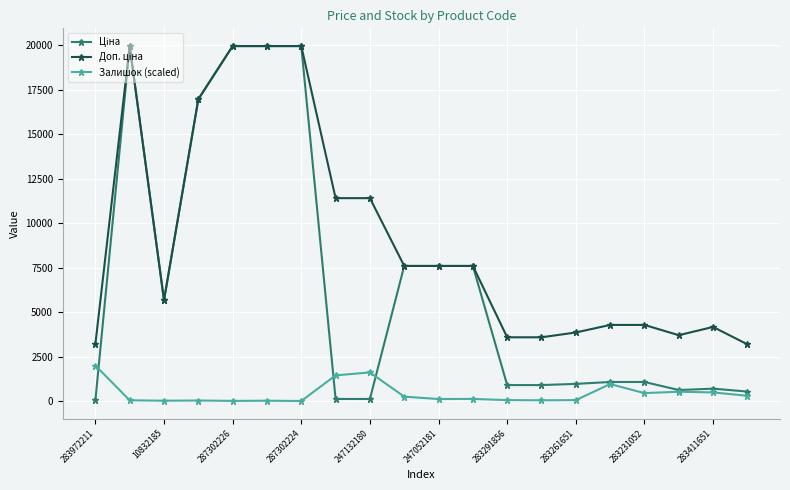

At how many categories does at least one series exceed 11567?

5